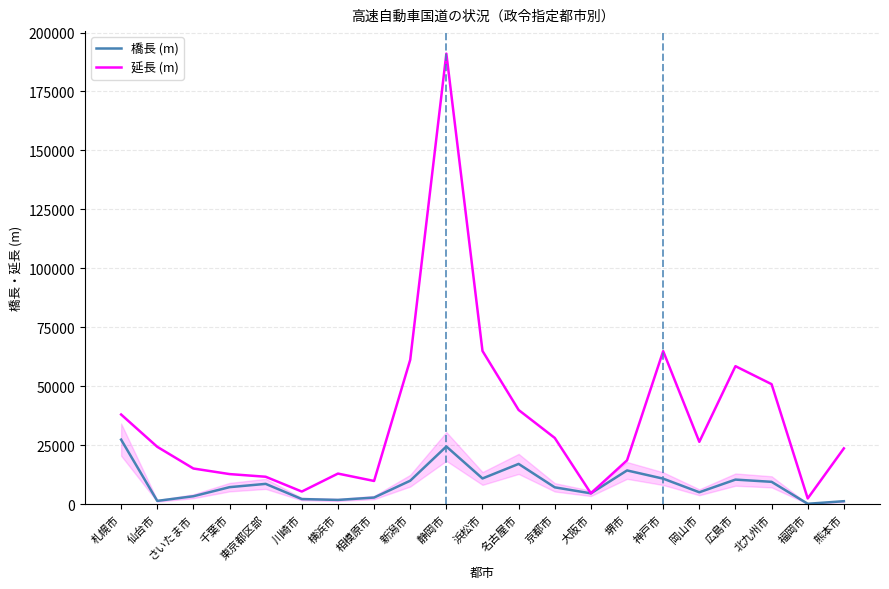

At which category does the chart reach its peak across all series?

静岡市